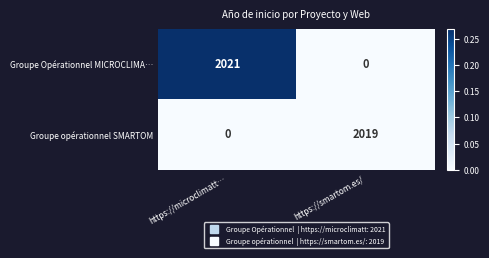

Count the number of categories in the chart.

2